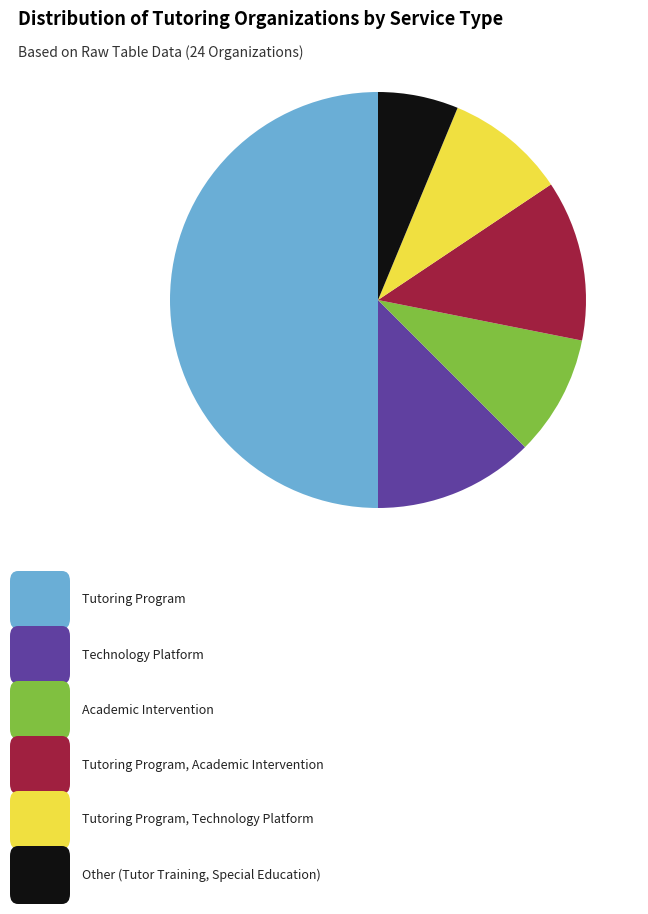

Is there a majority slice in this chart?

No